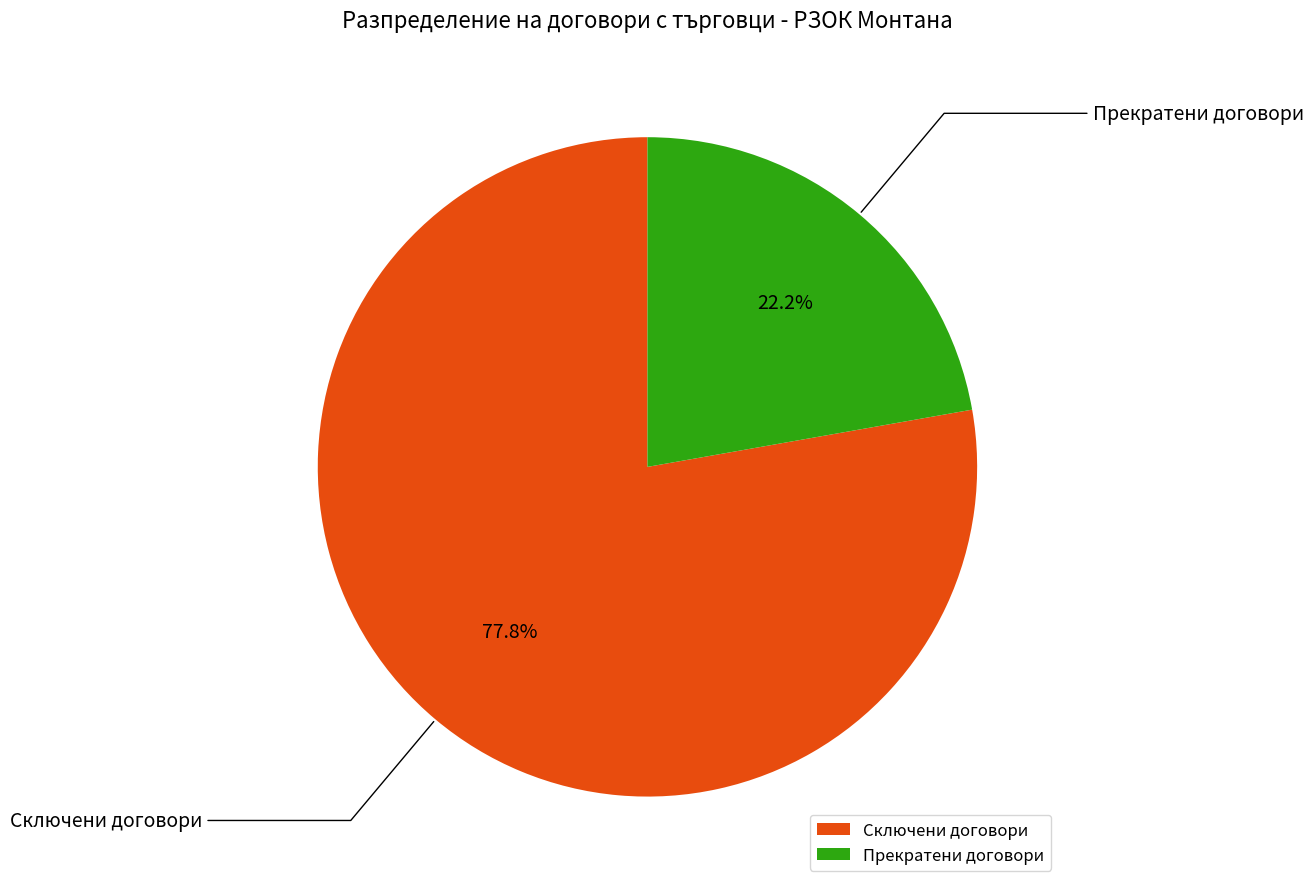

What percentage is the Прекратени договори slice, to the nearest percent?

22%